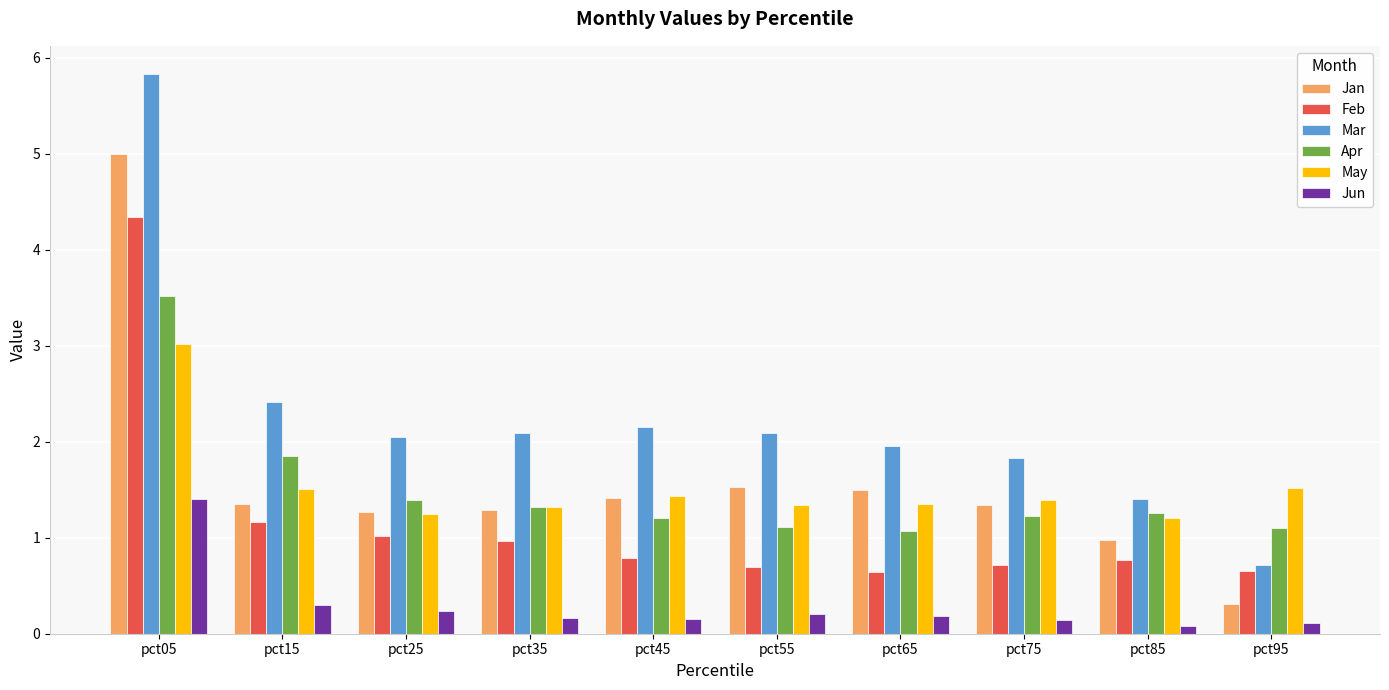

What is the difference between the maximum and second lowest values in the May series?

1.8